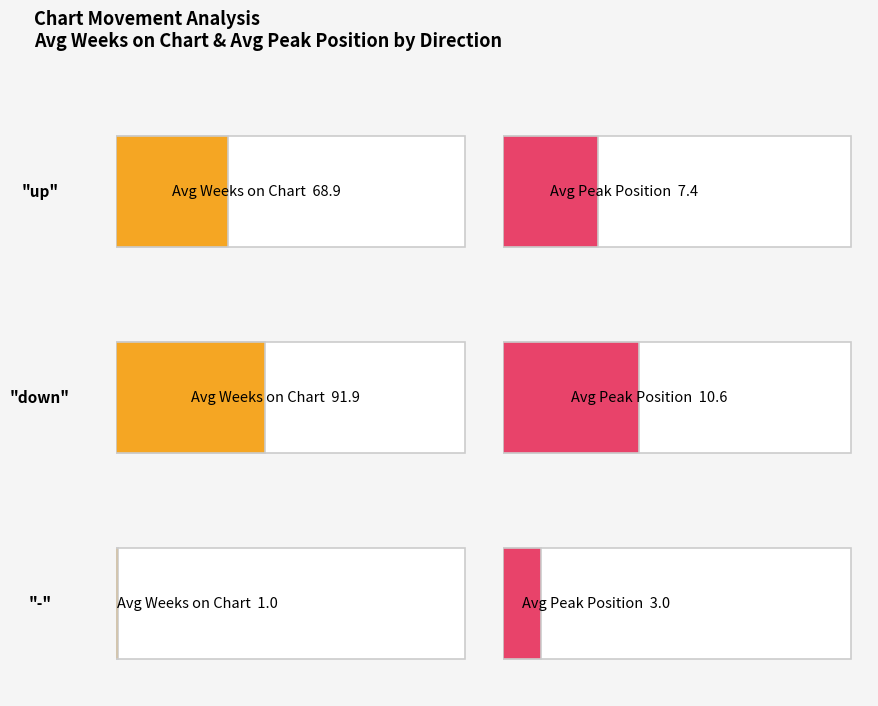

What are all the series names shown in the legend?

Average Weeks on Chart, Average Peak Position